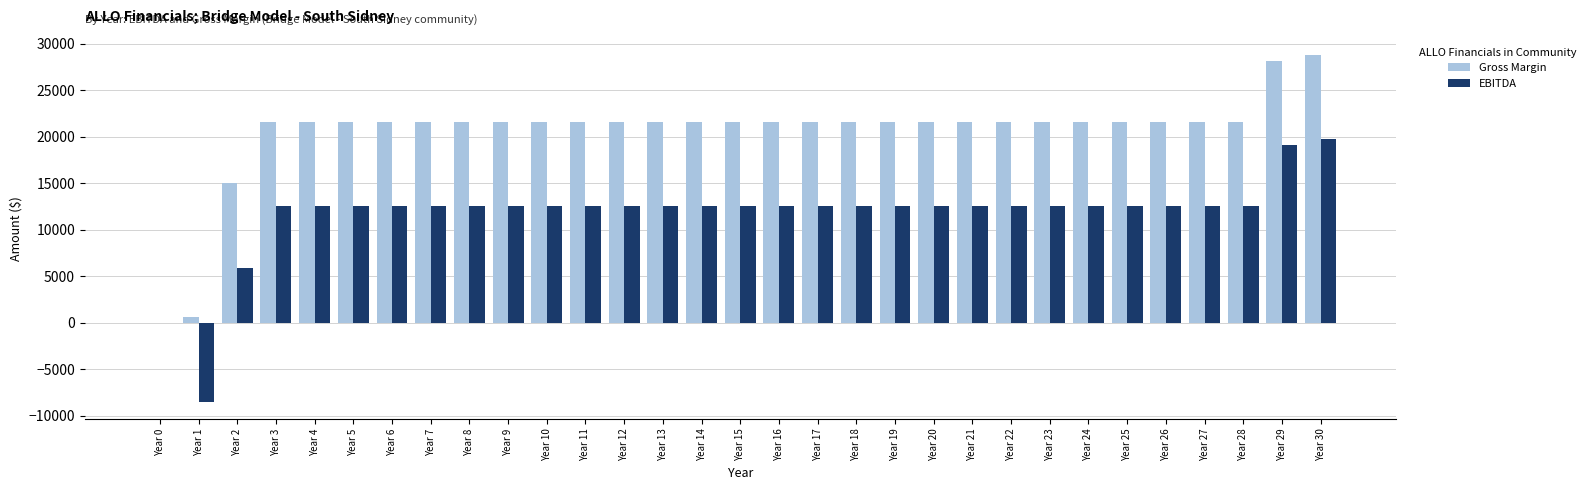

Is it true that EBITDA equals 0 at Year 0?

True